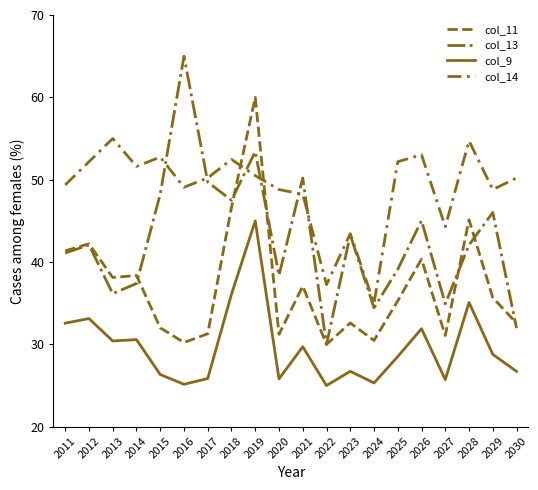

What is the minimum value shown in the chart?

25.0